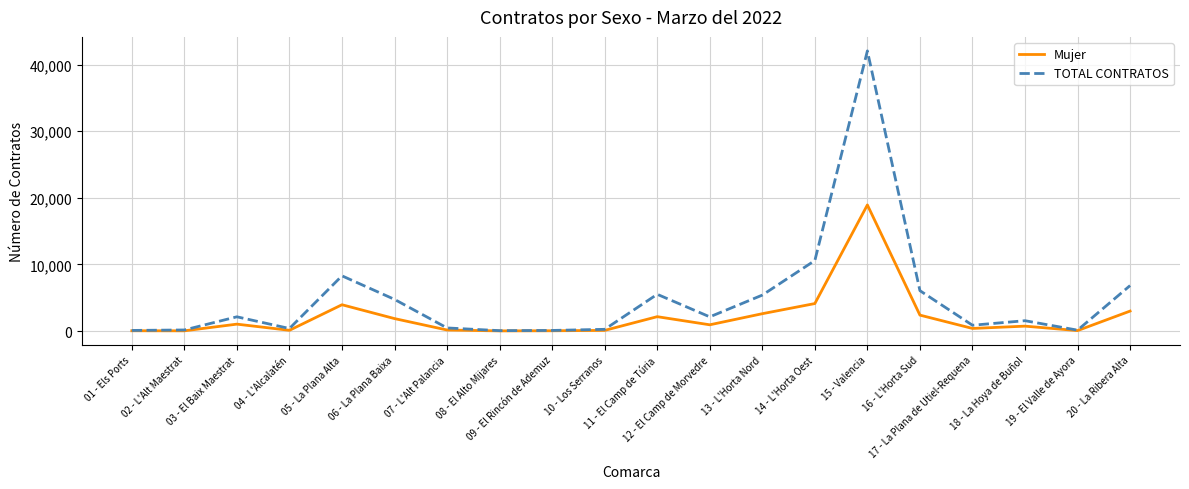

Which series changed the most between 08 - El Alto Mijares and 18 - La Hoya de Buñol?

TOTAL CONTRATOS